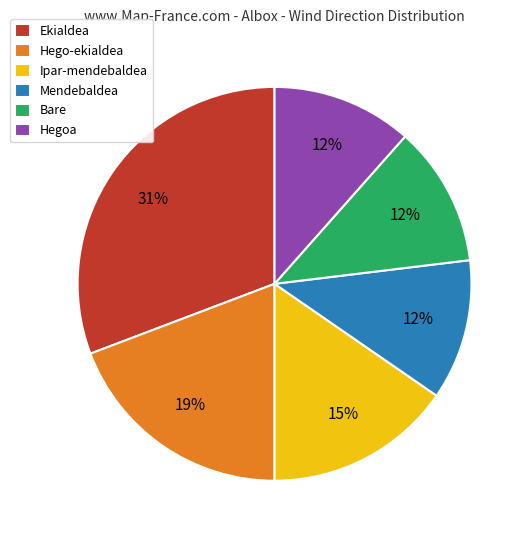

Does Ekialdea account for over 50% of the chart?

No